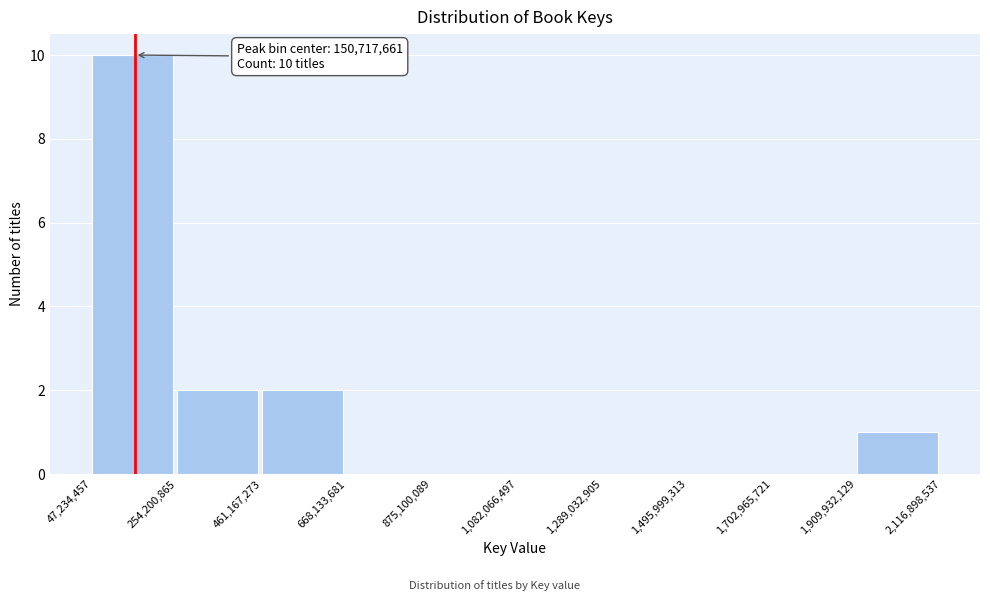

Which range on the x-axis has the tallest bar?

47,234,457 to 254,200,865